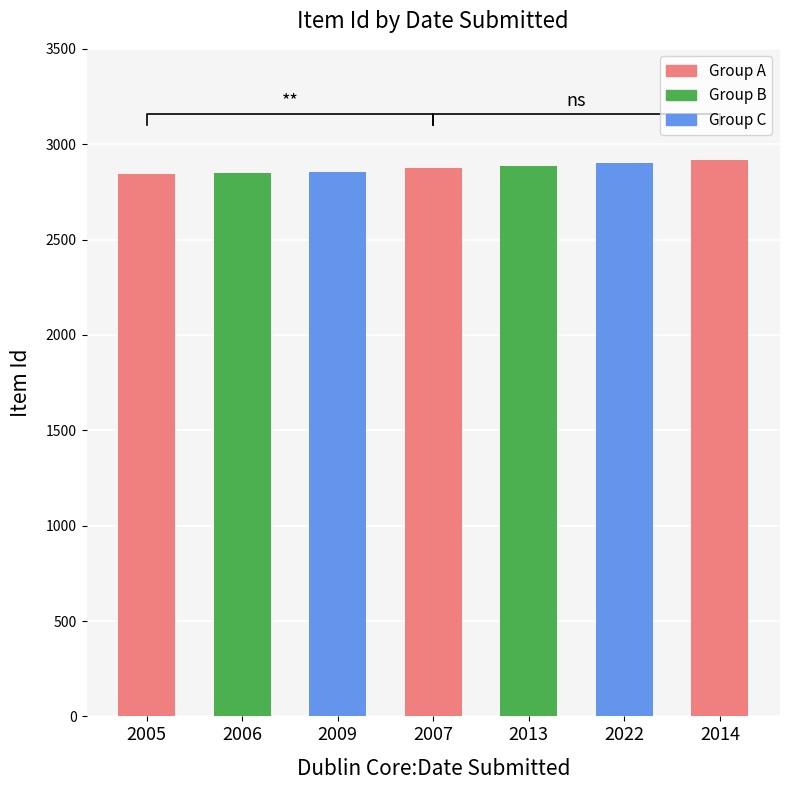

What is the difference between the maximum and second lowest values?

66